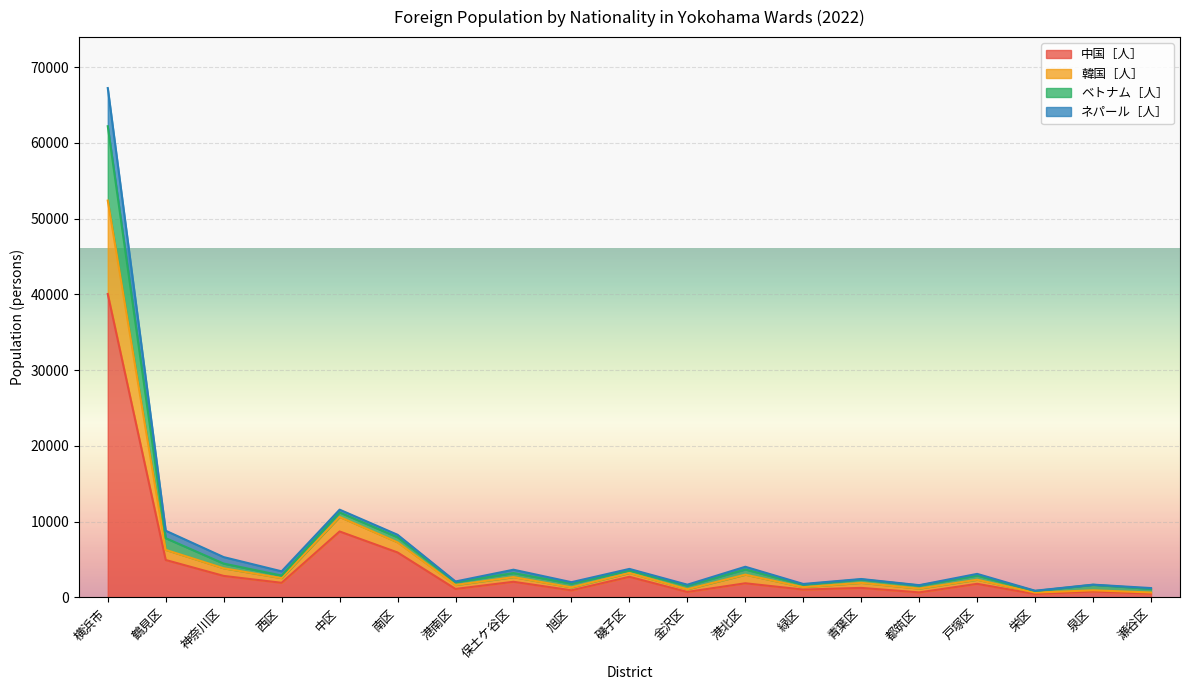

Where is the first local minimum for 韓国［人］?

西区